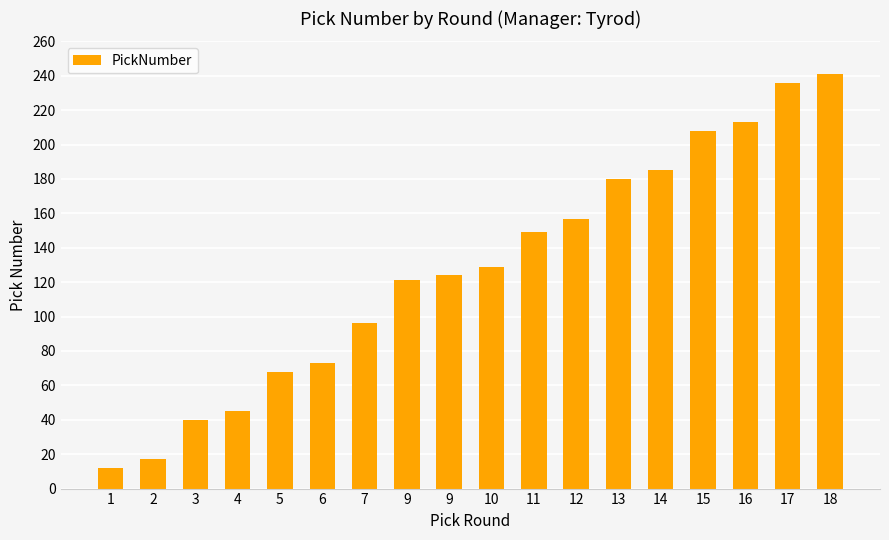

Reading left to right, transcribe all the data shown in this chart.

12	17	40	45	68	73	96	121	124	129	149	157	180	185	208	213	236	241